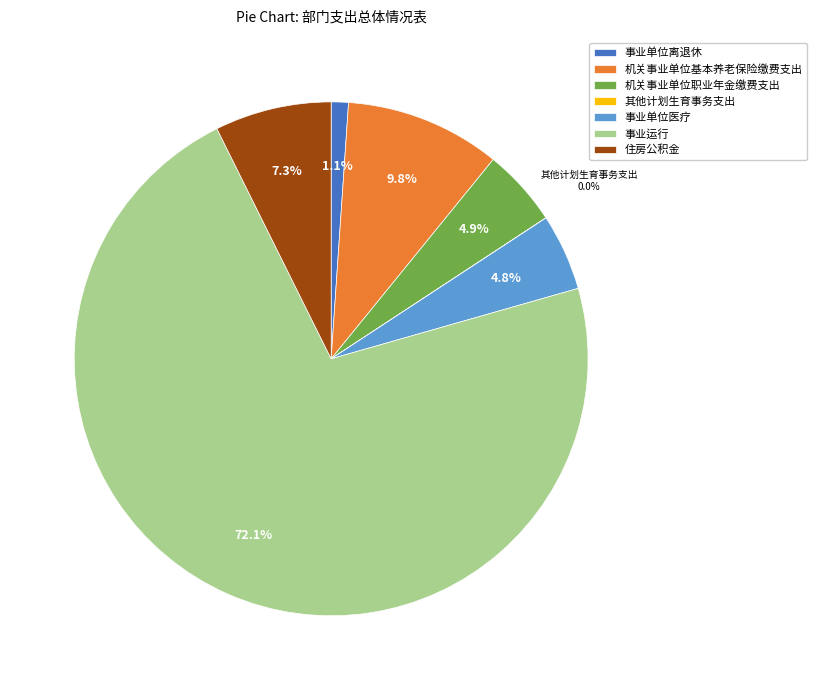

Between 机关事业单位基本养老保险缴费支出 and 机关事业单位职业年金缴费支出, which is larger?

机关事业单位基本养老保险缴费支出